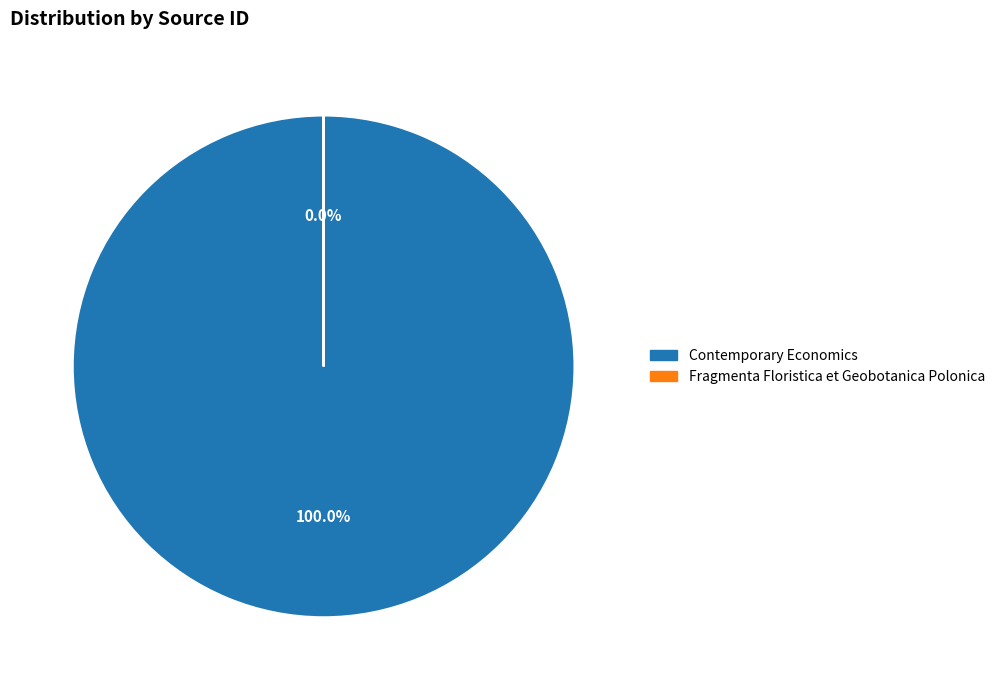

Combined, do Contemporary Economics and Fragmenta Floristica et Geobotanica Polonica account for over 50%?

Yes